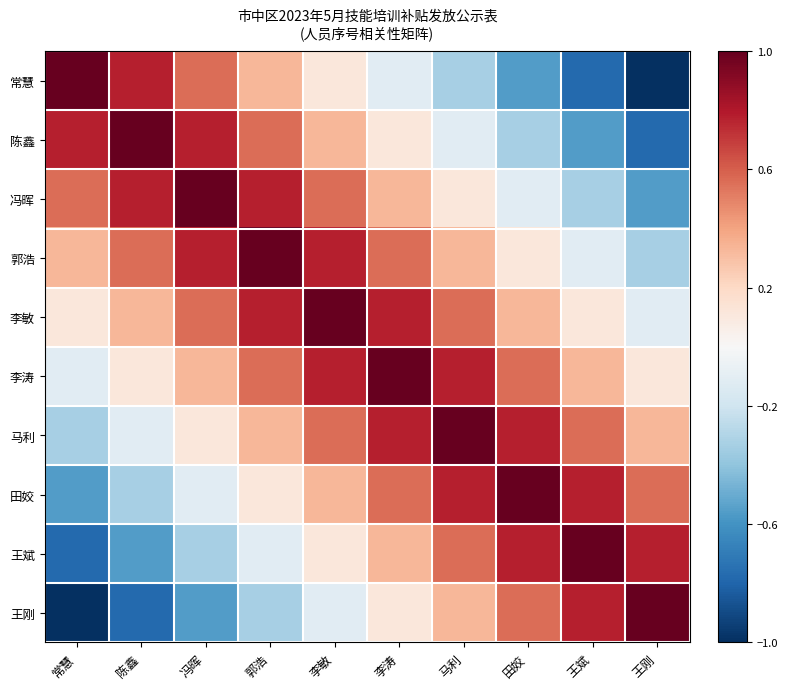

Reading left to right, extract all data points from this chart.

常慧: 常慧=1.0	陈鑫=0.8	冯晖=0.6	郭浩=0.3	李敏=0.1	李涛=-0.1	马利=-0.3	田姣=-0.6	王斌=-0.8	王刚=-1.0
陈鑫: 常慧=0.8	陈鑫=1.0	冯晖=0.8	郭浩=0.6	李敏=0.3	李涛=0.1	马利=-0.1	田姣=-0.3	王斌=-0.6	王刚=-0.8
冯晖: 常慧=0.6	陈鑫=0.8	冯晖=1.0	郭浩=0.8	李敏=0.6	李涛=0.3	马利=0.1	田姣=-0.1	王斌=-0.3	王刚=-0.6
郭浩: 常慧=0.3	陈鑫=0.6	冯晖=0.8	郭浩=1.0	李敏=0.8	李涛=0.6	马利=0.3	田姣=0.1	王斌=-0.1	王刚=-0.3
李敏: 常慧=0.1	陈鑫=0.3	冯晖=0.6	郭浩=0.8	李敏=1.0	李涛=0.8	马利=0.6	田姣=0.3	王斌=0.1	王刚=-0.1
李涛: 常慧=-0.1	陈鑫=0.1	冯晖=0.3	郭浩=0.6	李敏=0.8	李涛=1.0	马利=0.8	田姣=0.6	王斌=0.3	王刚=0.1
马利: 常慧=-0.3	陈鑫=-0.1	冯晖=0.1	郭浩=0.3	李敏=0.6	李涛=0.8	马利=1.0	田姣=0.8	王斌=0.6	王刚=0.3
田姣: 常慧=-0.6	陈鑫=-0.3	冯晖=-0.1	郭浩=0.1	李敏=0.3	李涛=0.6	马利=0.8	田姣=1.0	王斌=0.8	王刚=0.6
王斌: 常慧=-0.8	陈鑫=-0.6	冯晖=-0.3	郭浩=-0.1	李敏=0.1	李涛=0.3	马利=0.6	田姣=0.8	王斌=1.0	王刚=0.8
王刚: 常慧=-1.0	陈鑫=-0.8	冯晖=-0.6	郭浩=-0.3	李敏=-0.1	李涛=0.1	马利=0.3	田姣=0.6	王斌=0.8	王刚=1.0